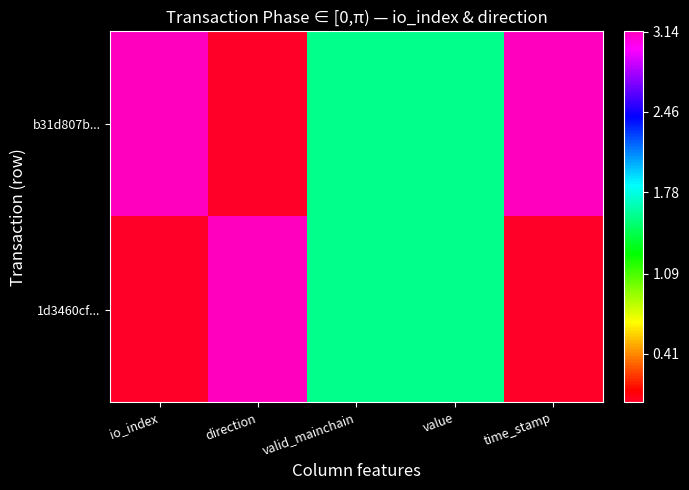

List the series in order of their overall mean, highest first.

b31d807b..., 1d3460cf...